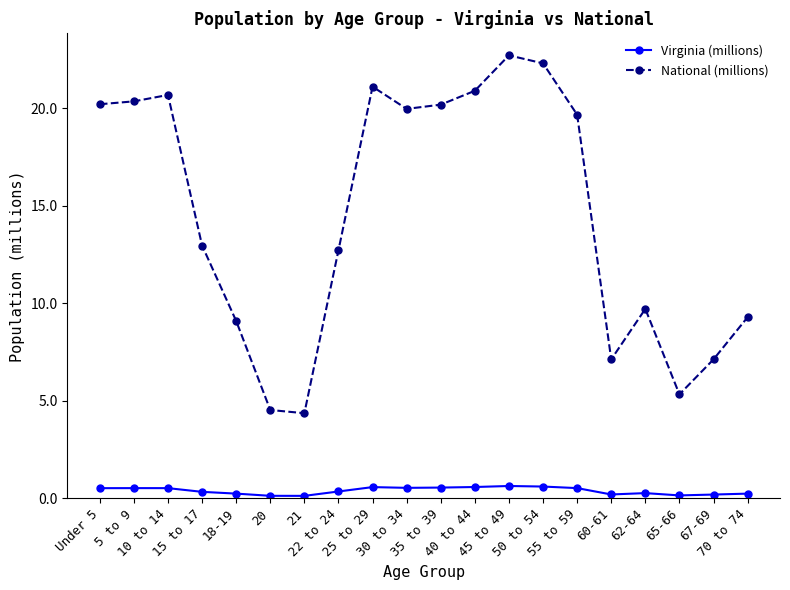

True or false: Virginia (millions) has more than 2 interior local peaks.

True